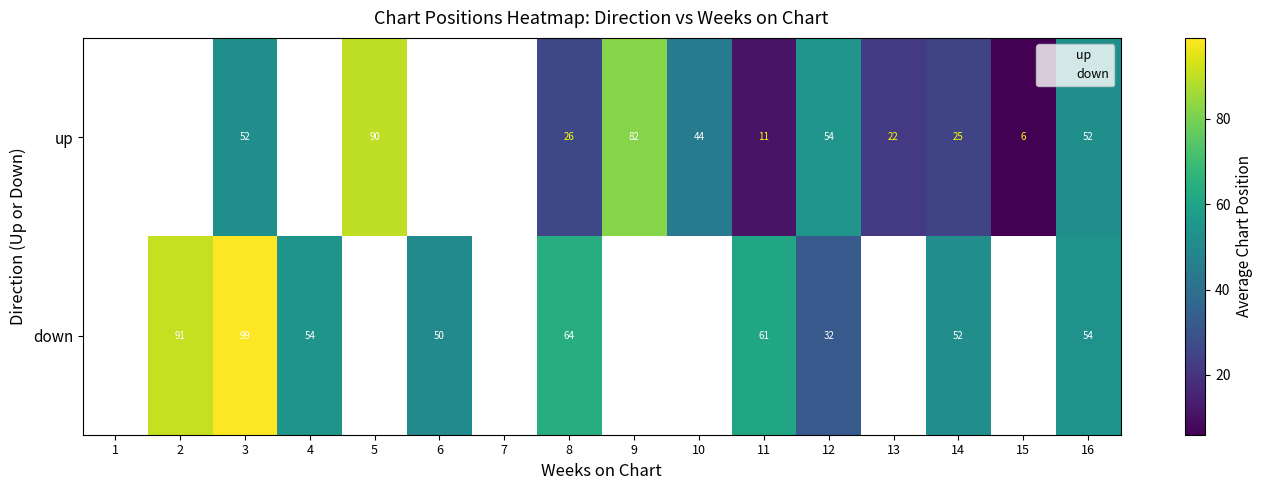

The up series shows 54.5 at 12. True or false?

True